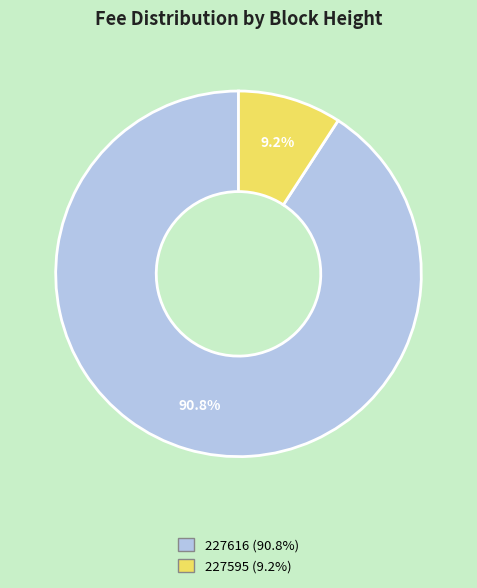

To the nearest percent, what is the difference between the largest and smallest slice percentages?

82%